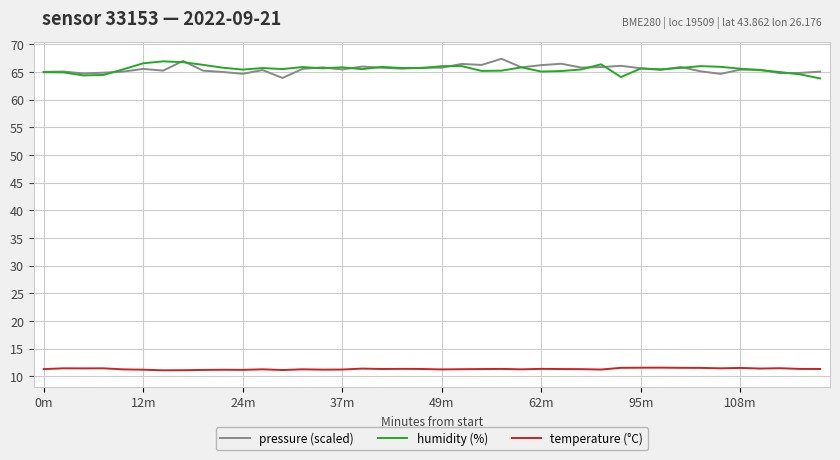

How many lines are shown in the chart?

3